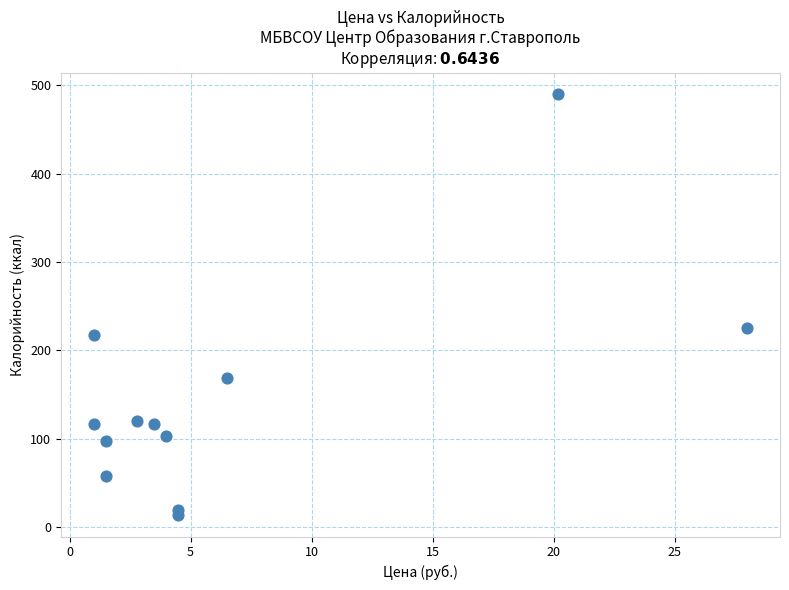

What is the average Y value?

145.8